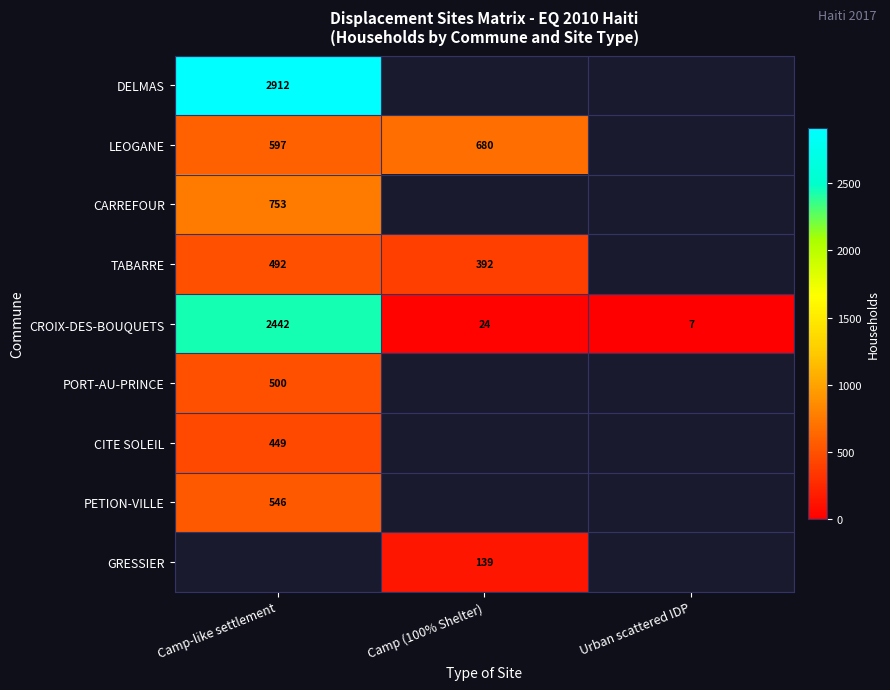

At which category is the sum across all series the highest?

Camp-like settlement